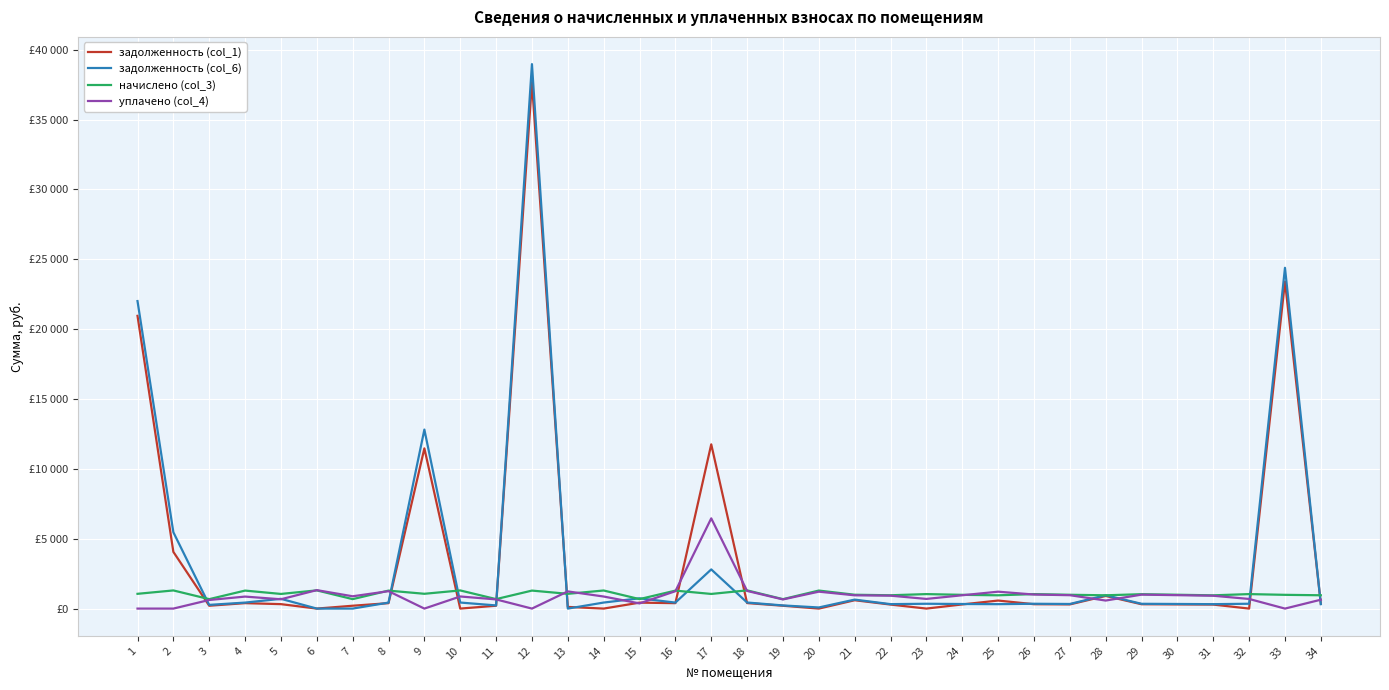

The value of задолженность (col_1) at 23 is 0.4. True or false?

True